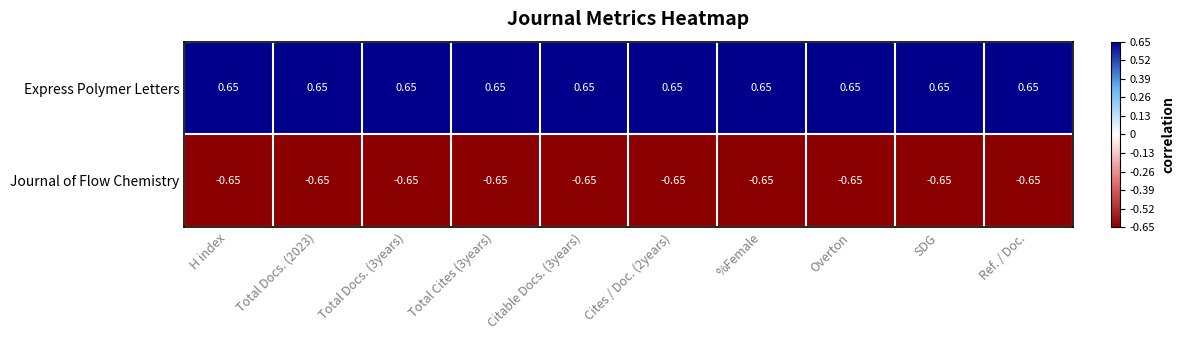

Which series has the largest total across all categories?

Express Polymer Letters